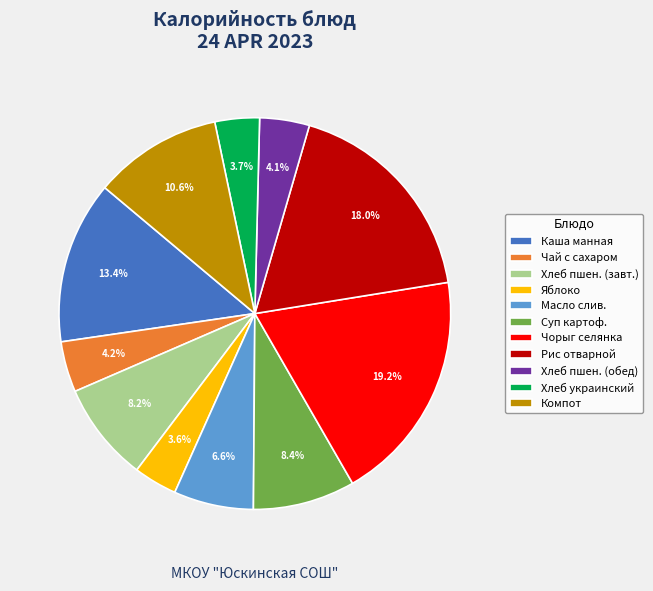

True or false: Чай с сахаром accounts for 4% of the total.

True